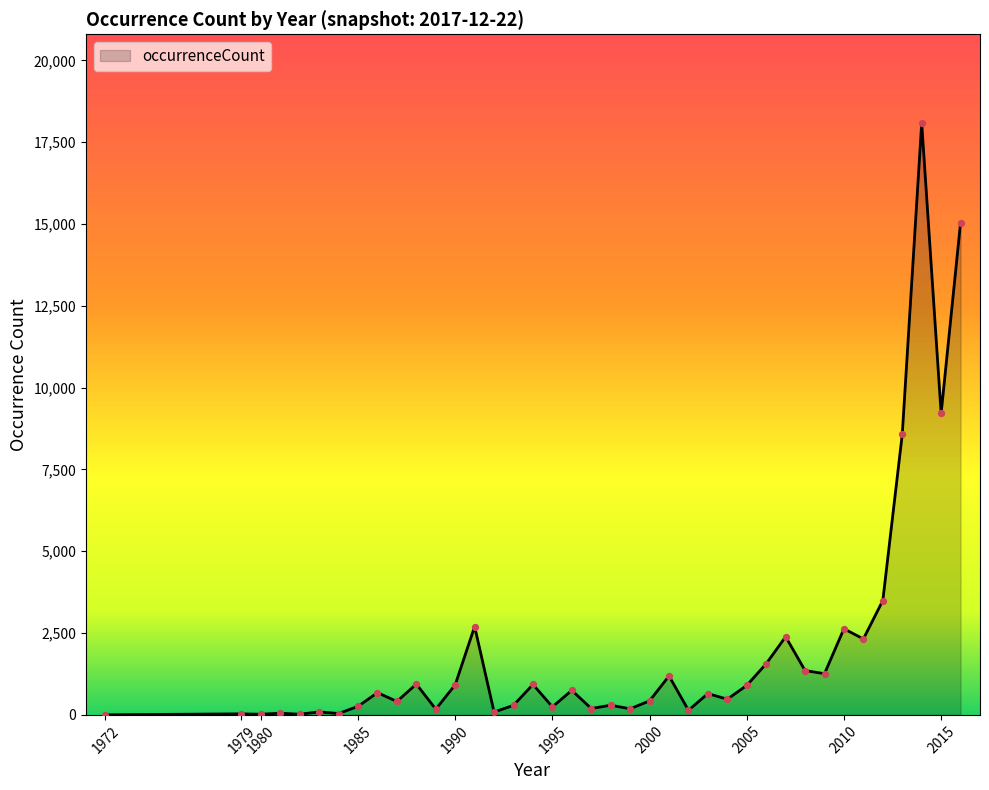

What is the difference between the maximum and minimum values?

18081